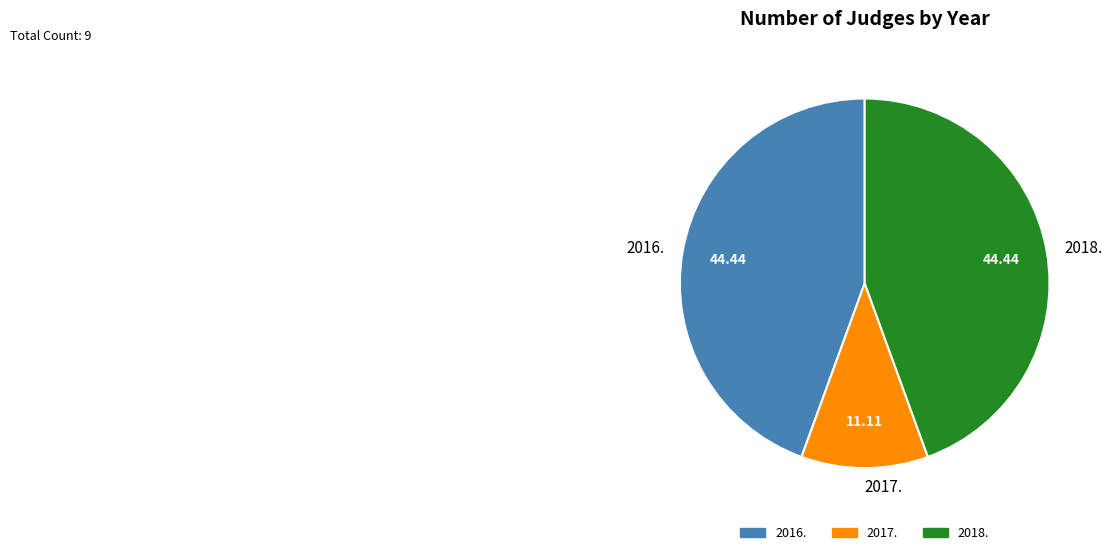

Which has a higher value, 2017. or 2018.?

2018.